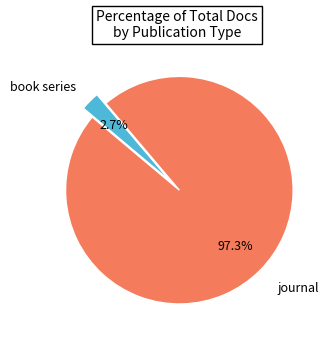

To the nearest percent, what is the average slice percentage?

50%